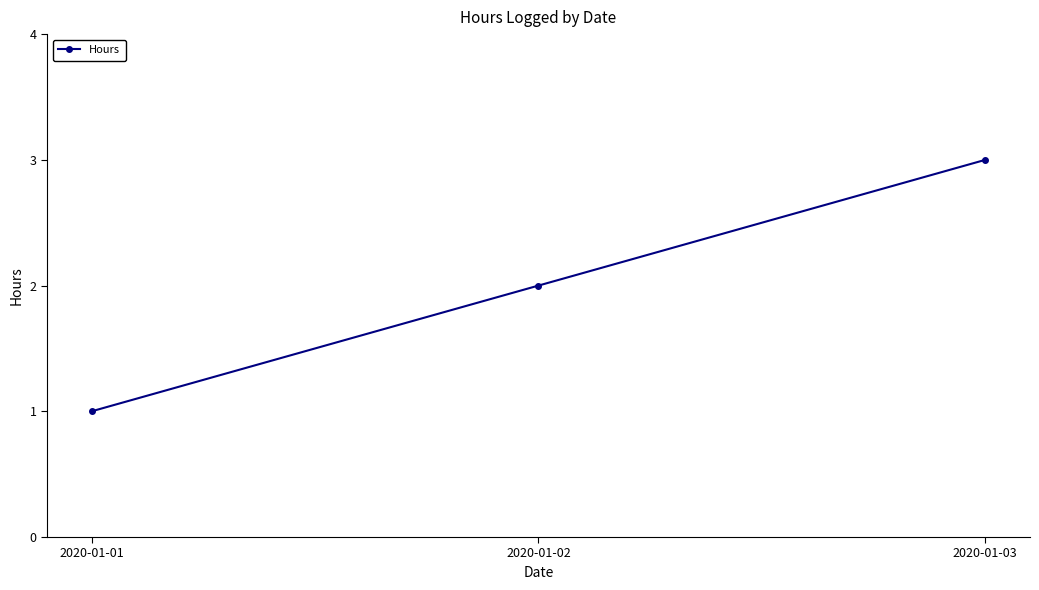

What is the smallest value displayed?

1